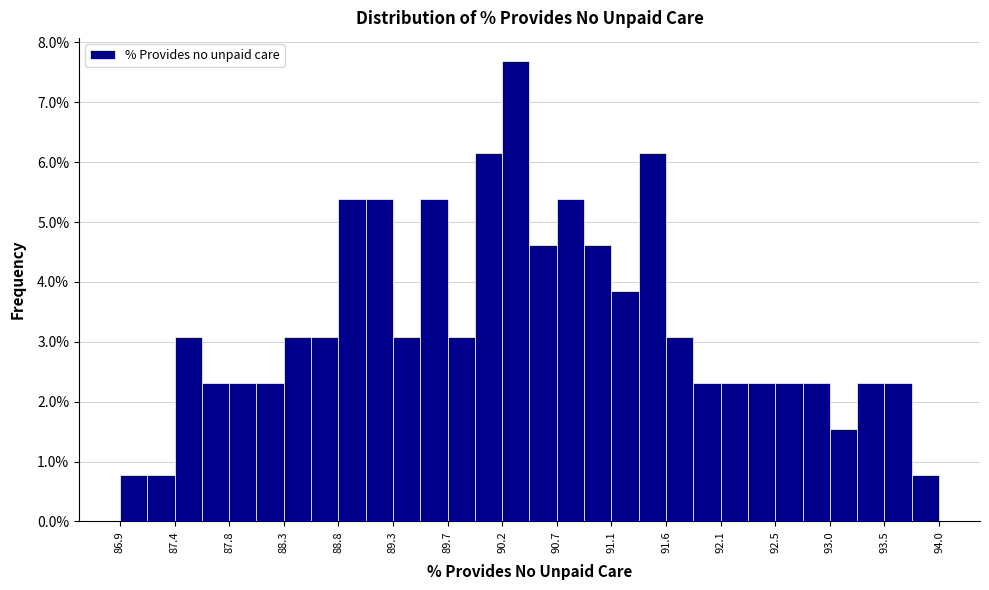

Reading left to right, transcribe this chart: for each bar, give the range it covers on the x-axis and its height. Neither the bar edges nor the heights are printed on the chart, so give them approximately, as read against the axes.

86.90 to 87.15: 0.8
87.15 to 87.40: 0.8
87.40 to 87.60: 3.1
87.60 to 87.85: 2.3
87.85 to 88.10: 2.3
88.10 to 88.30: 2.3
88.30 to 88.55: 3.1
88.55 to 88.80: 3.1
88.80 to 89.00: 5.4
89.00 to 89.25: 5.4
89.25 to 89.50: 3.1
89.50 to 89.75: 5.4
89.75 to 89.95: 3.1
89.95 to 90.20: 6.2
90.20 to 90.45: 7.7
90.45 to 90.65: 4.6
90.65 to 90.90: 5.4
90.90 to 91.15: 4.6
91.15 to 91.35: 3.8
91.35 to 91.60: 6.2
91.60 to 91.85: 3.1
91.85 to 92.10: 2.3
92.10 to 92.30: 2.3
92.30 to 92.55: 2.3
92.55 to 92.80: 2.3
92.80 to 93.00: 2.3
93.00 to 93.25: 1.5
93.25 to 93.50: 2.3
93.50 to 93.70: 2.3
93.70 to 93.95: 0.8